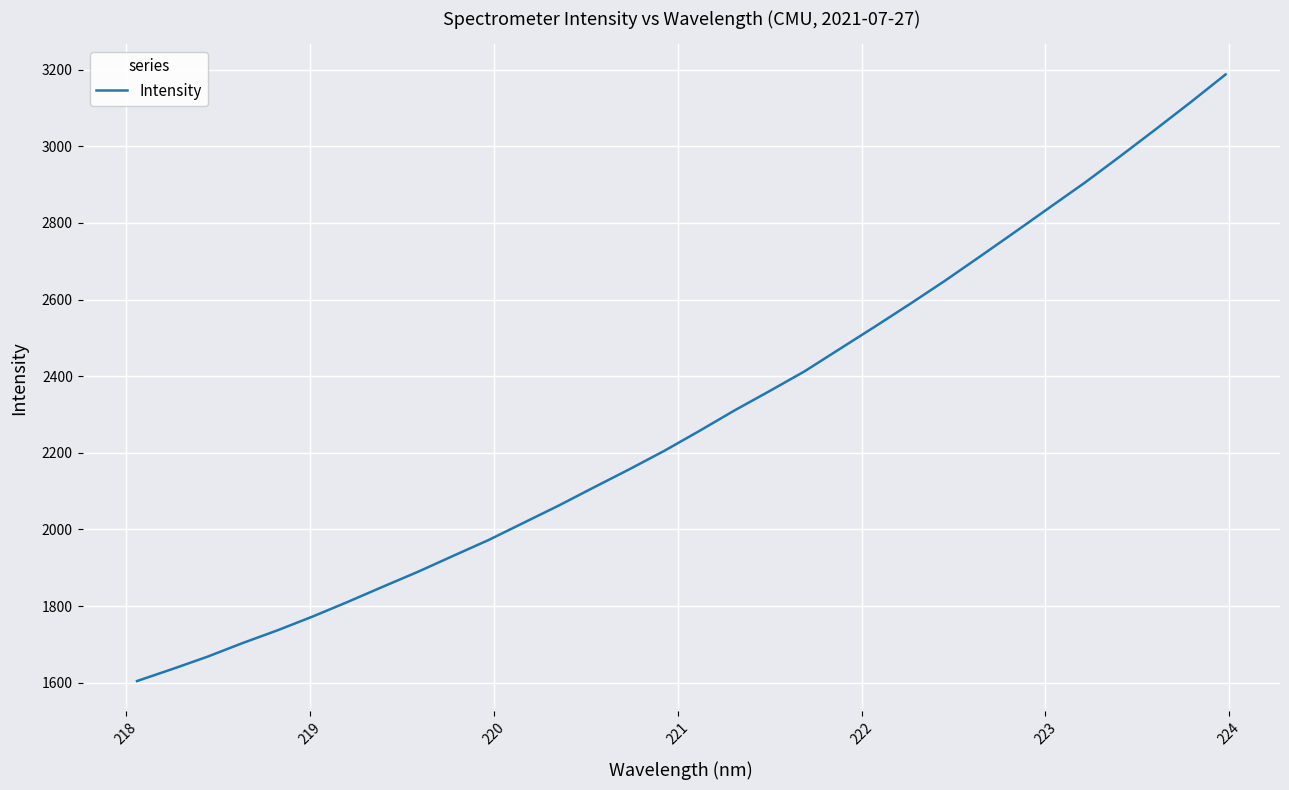

What is the difference between the maximum and minimum values?

1583.3